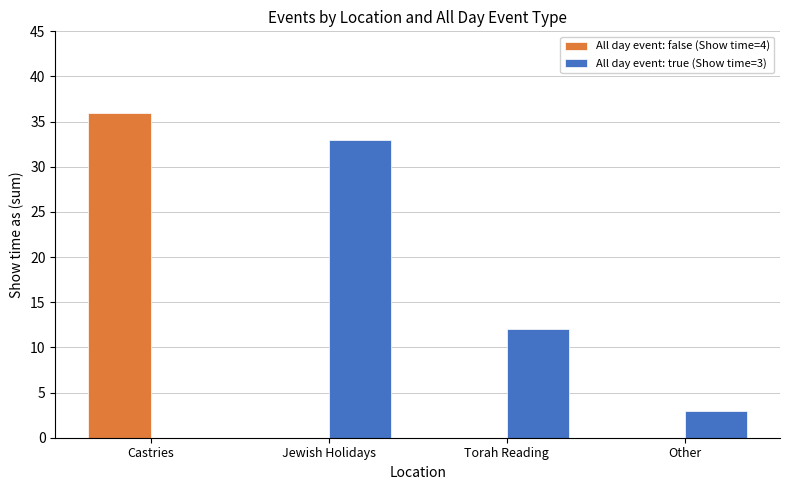

What is the difference between the All day event: true (Show time=3) values at Jewish Holidays and Other?

30